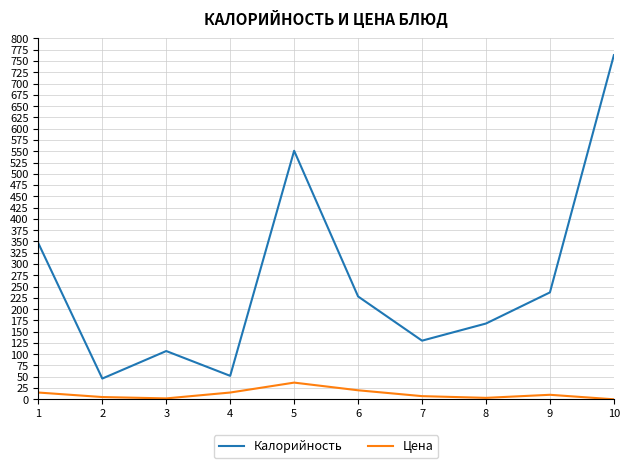

Which series has the largest range (max minus min)?

Калорийность